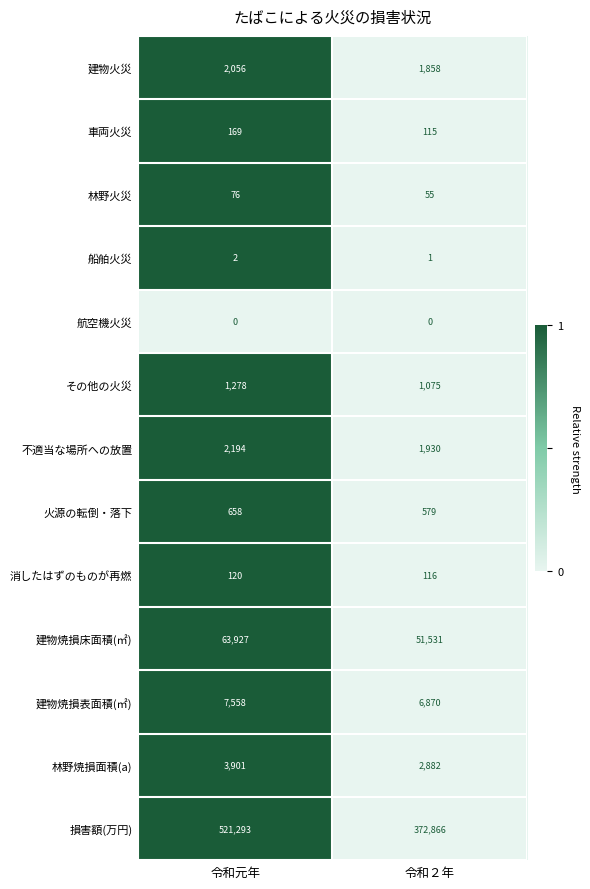

Where is 林野火災 nearest to the value 65?

令和２年